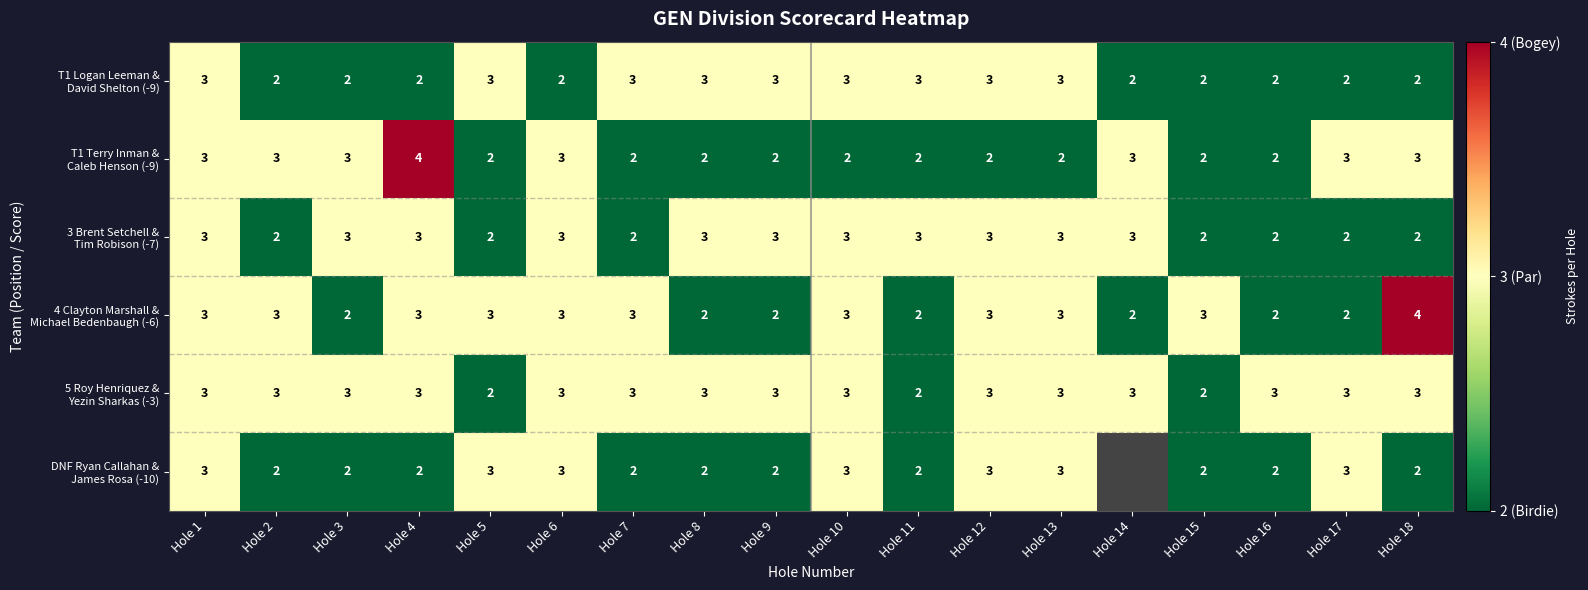

Is the value of DNF Ryan Callahan & James Rosa (-10) at Hole 14 greater than the value of 4 Clayton Marshall & Michael Bedenbaugh (-6) at Hole 18?

No